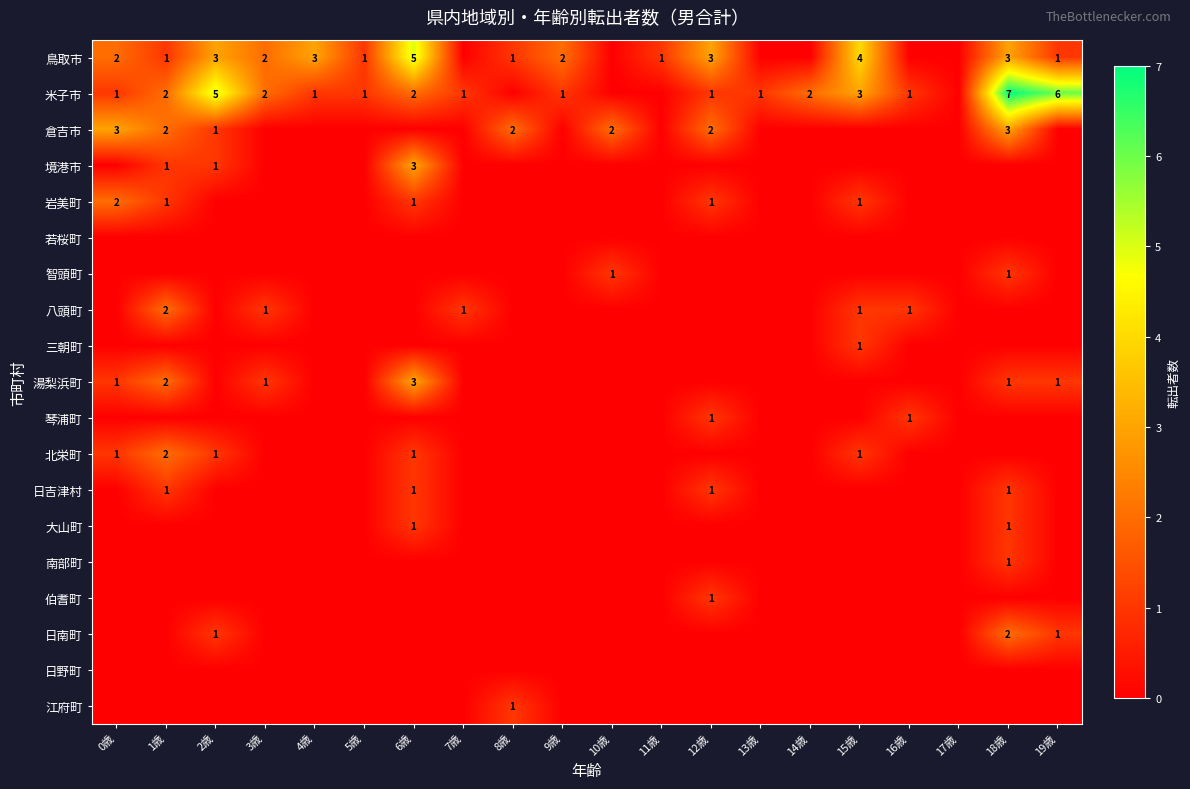

Which label corresponds to the largest value in the chart?

18歳